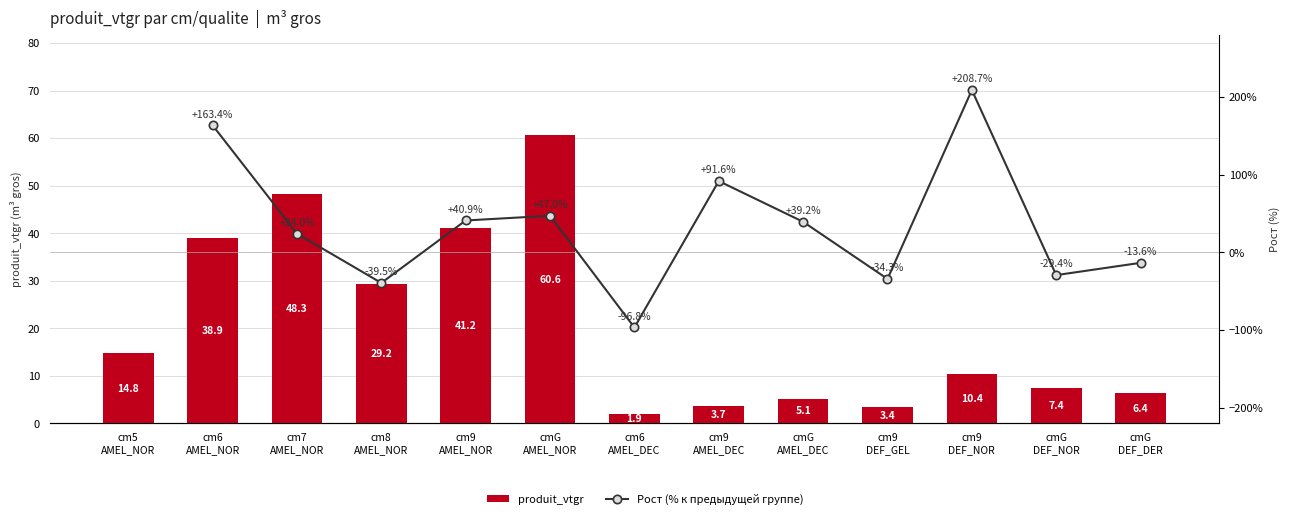

What is the average value?

20.9